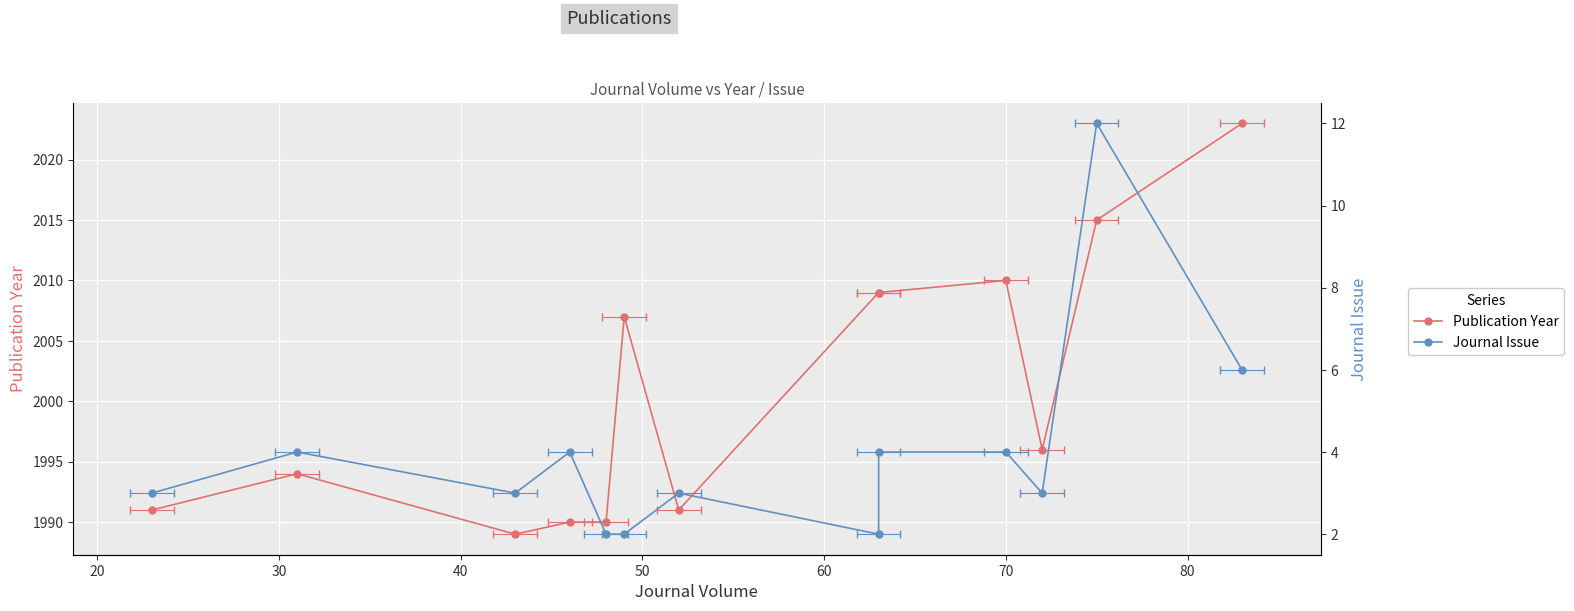

True or false: Publication Year and Journal Issue cross at least once.

False